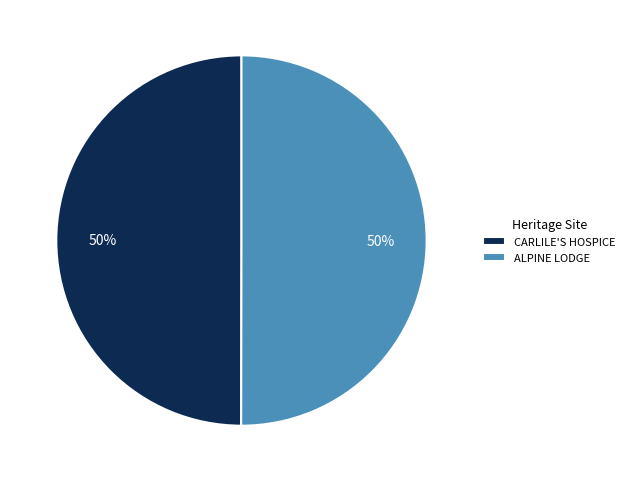

What percentage is the ALPINE LODGE slice, to the nearest percent?

50%